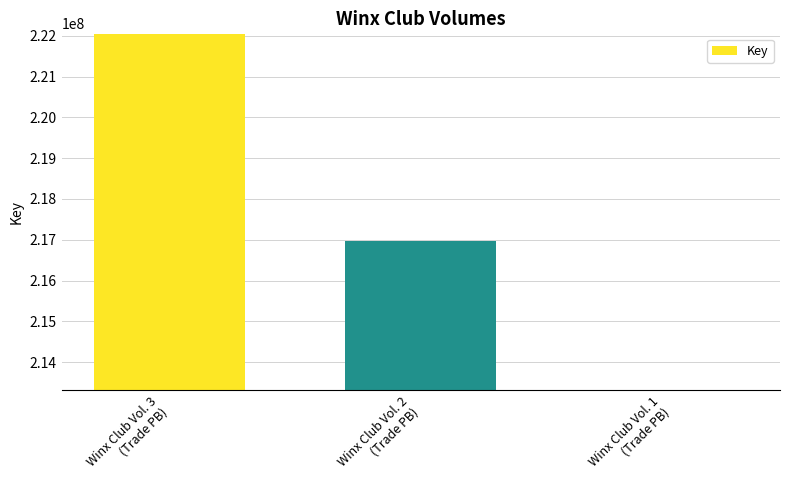

Count the values in the range 213330392 to 222038000.

3